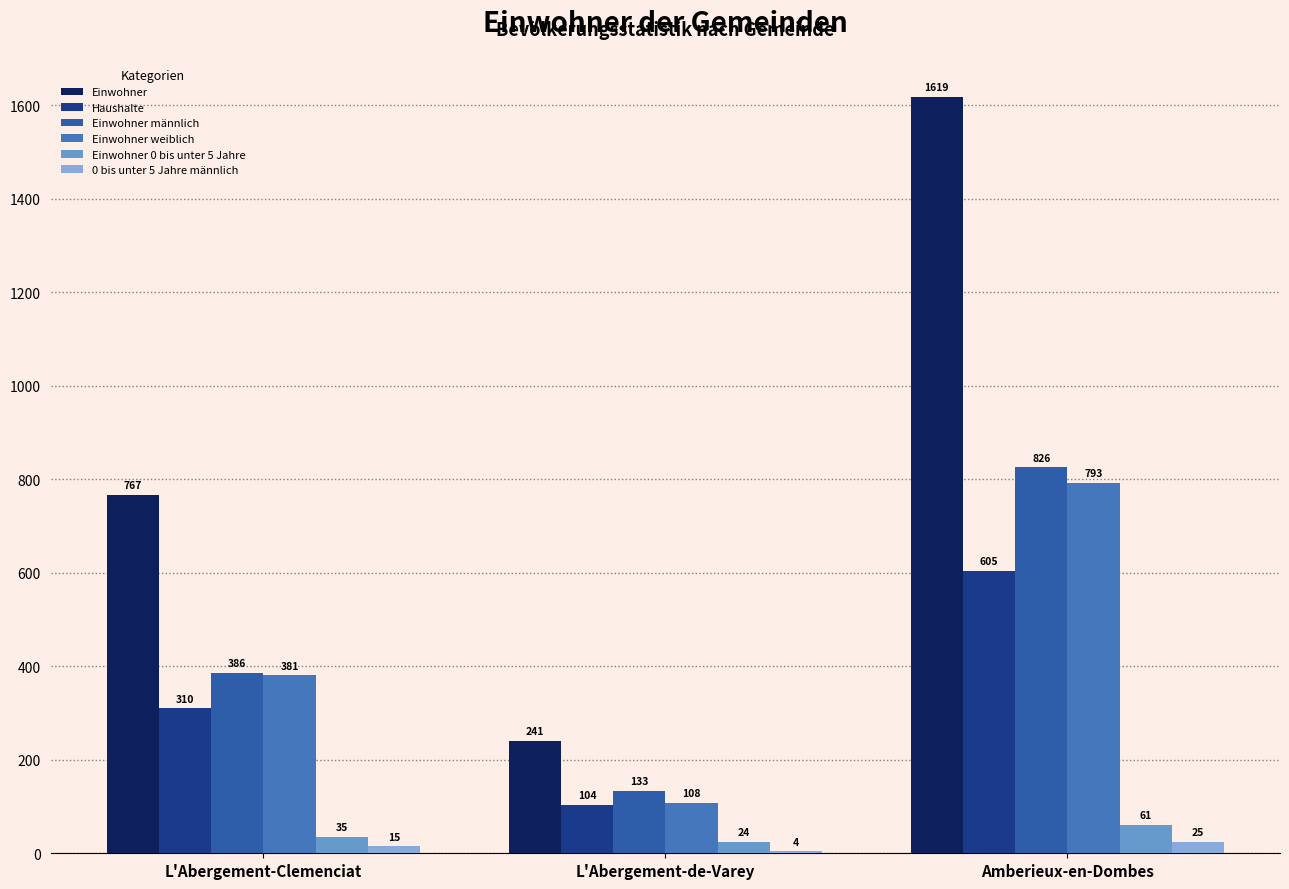

Are the bars horizontal?

No